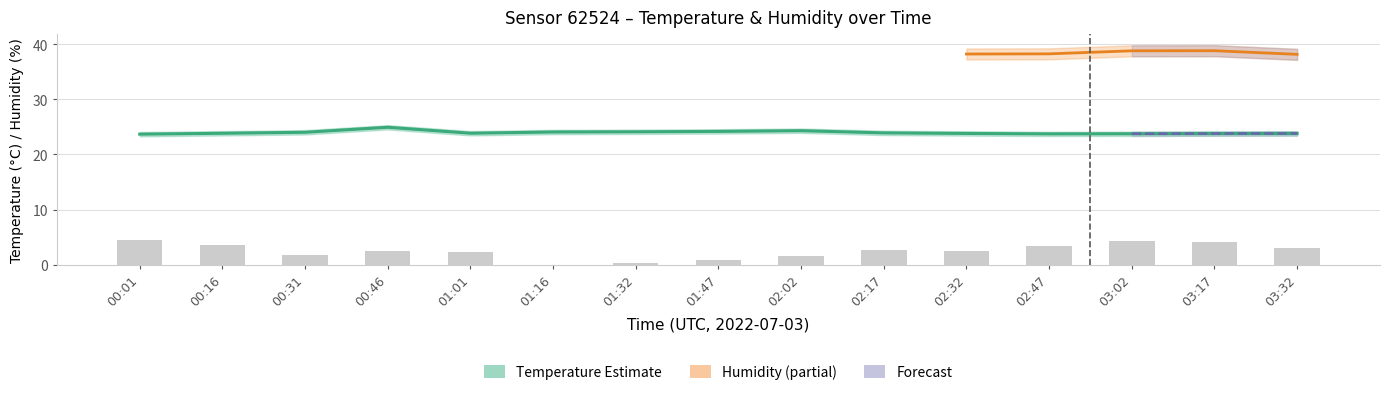

What is the sum of the pressure_norm values at 03:02 and 00:46?

6.8